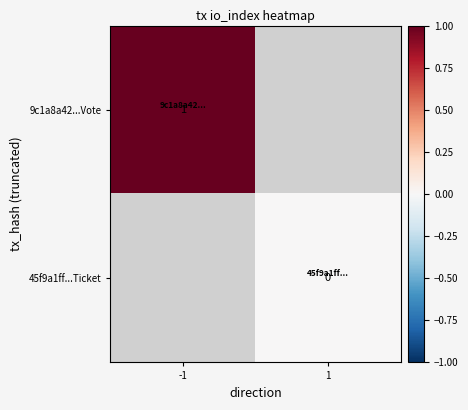

How many series are shown in this chart?

2